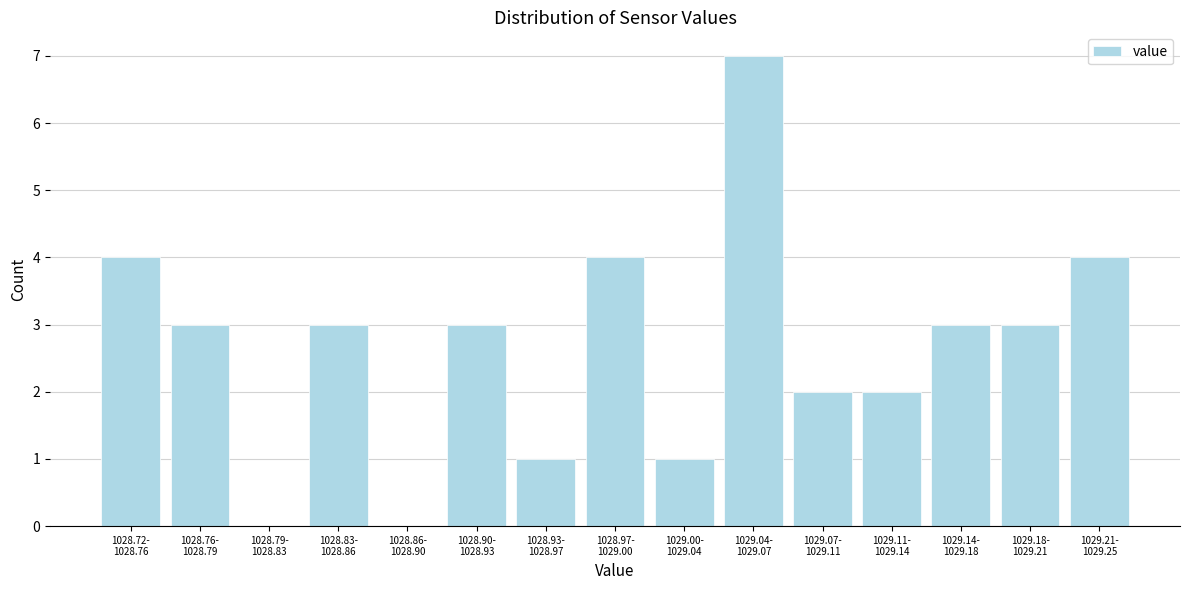

What is the sum of all values?

40